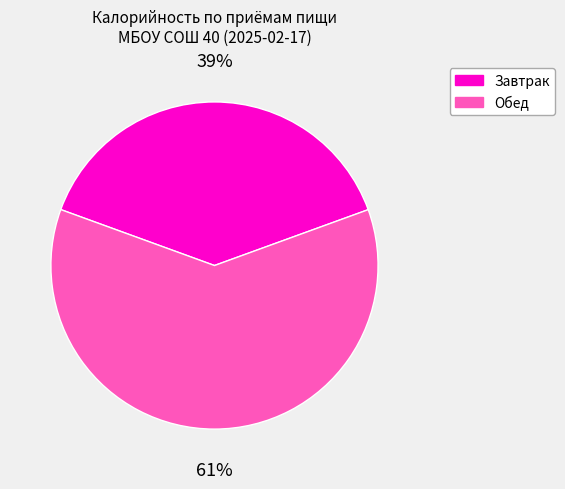

Does any single category account for the majority?

Yes